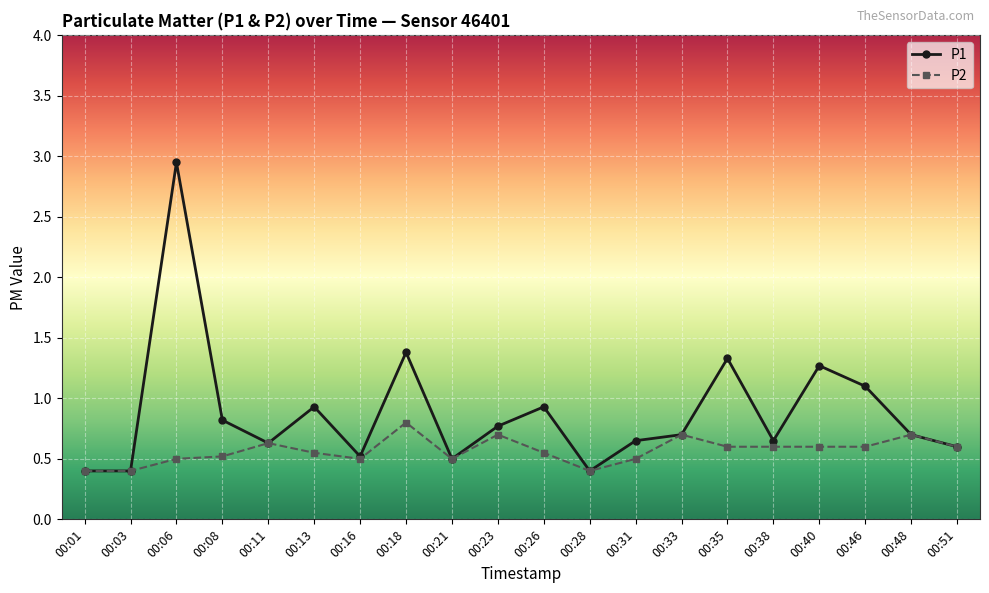

What is the minimum value shown in the chart?

0.4